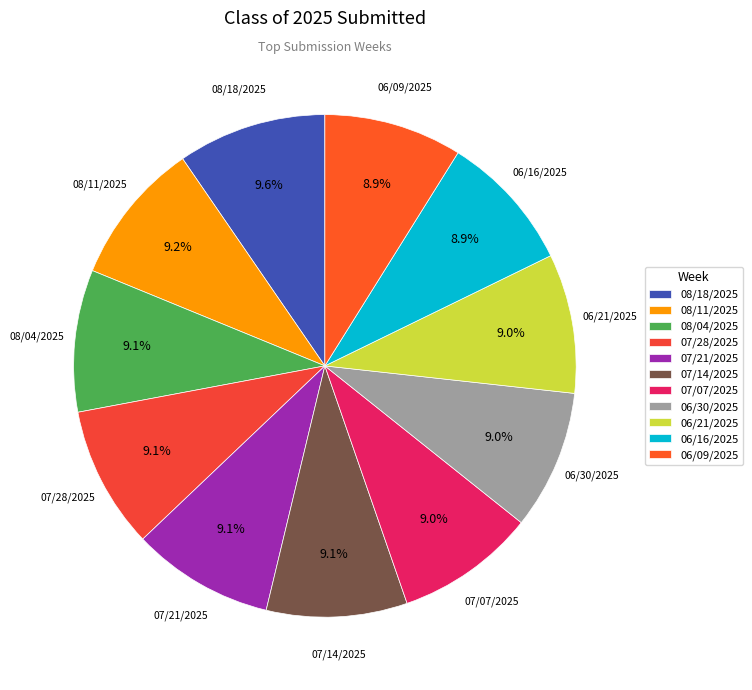

What percentage is the 07/21/2025 slice, to the nearest percent?

9%